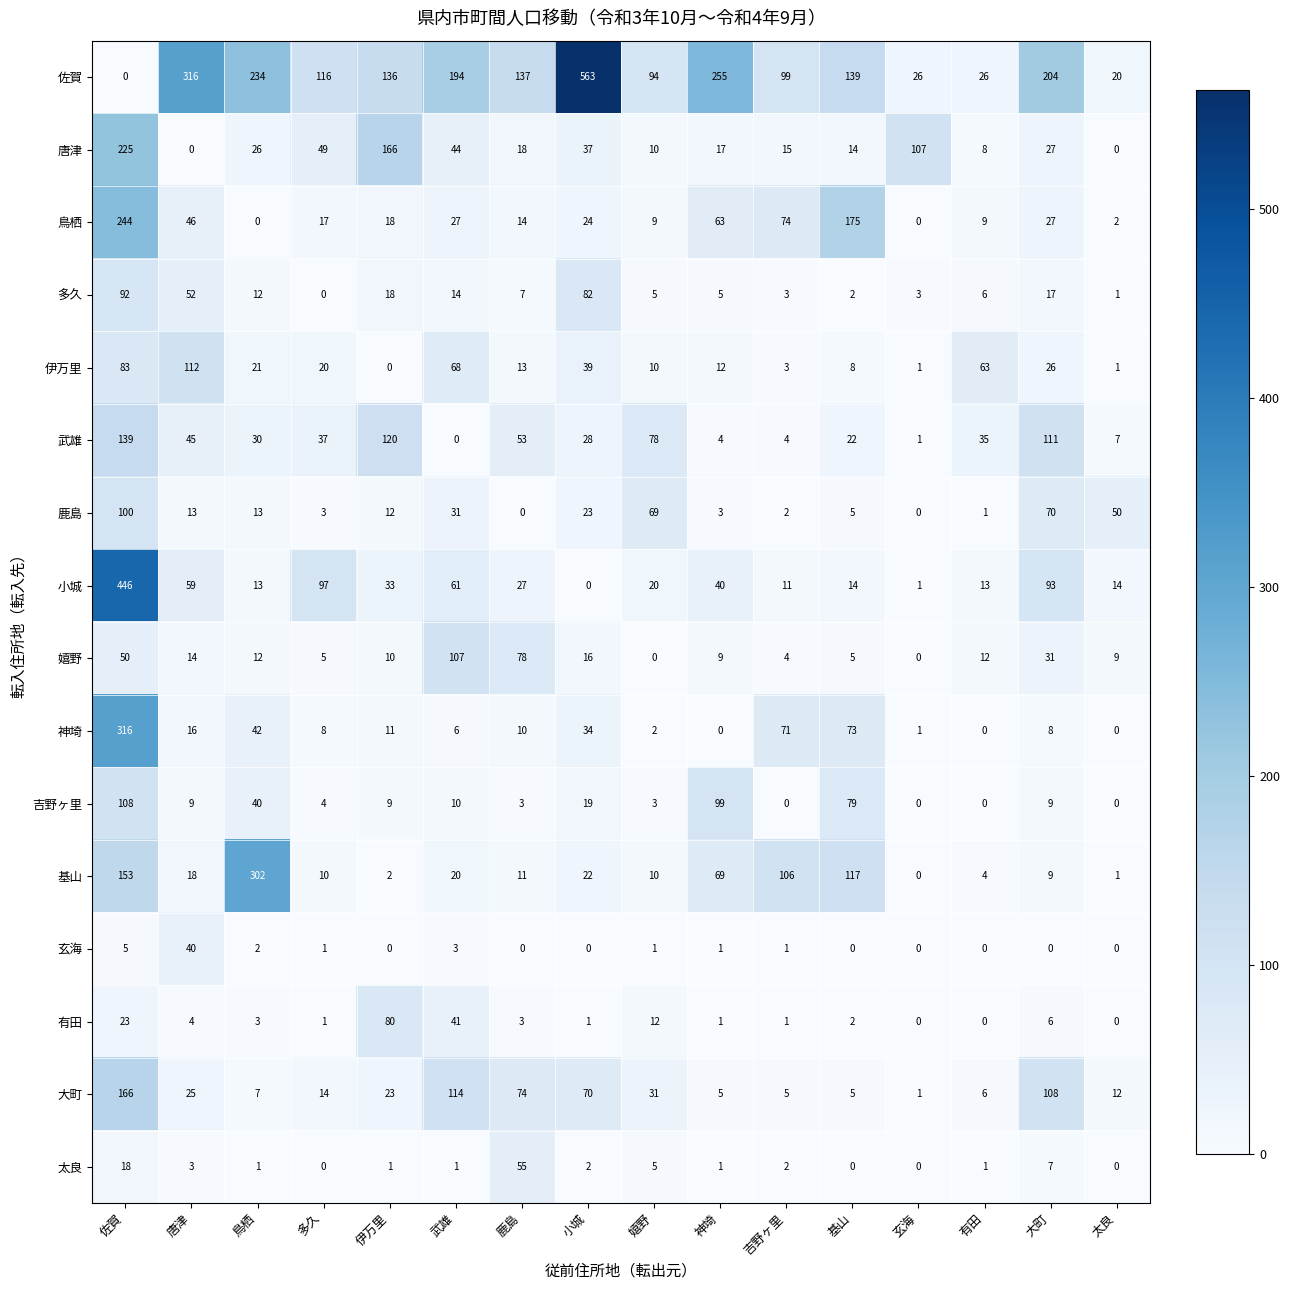

Is it true that 有田 equals 29 at 伊万里?

False